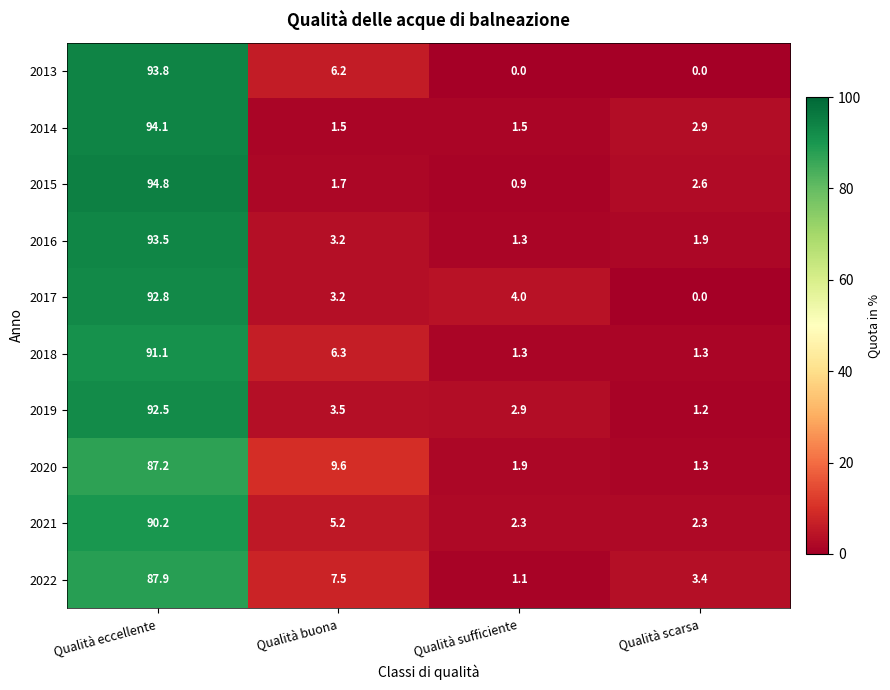

What is the minimum value for 2014?

1.5